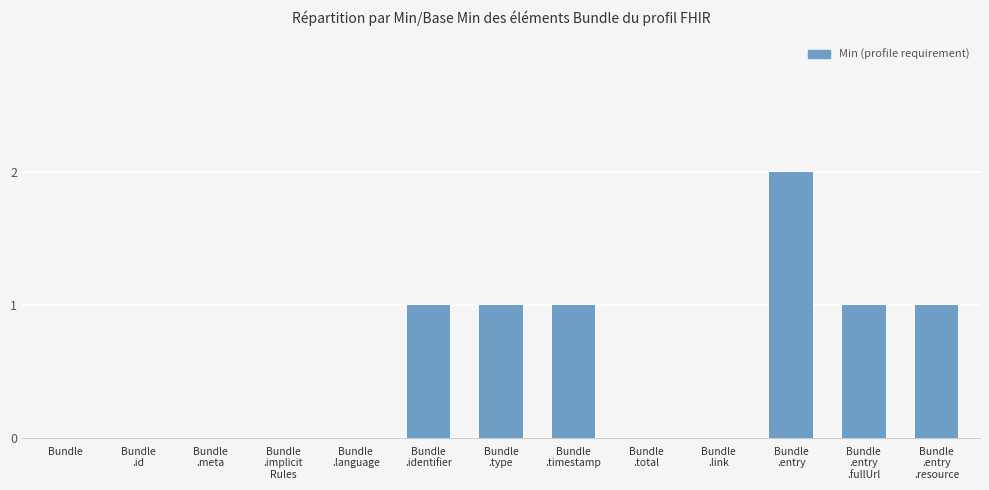

What is the difference between the values at Bundle
.meta and Bundle
.entry
.fullUrl?

1